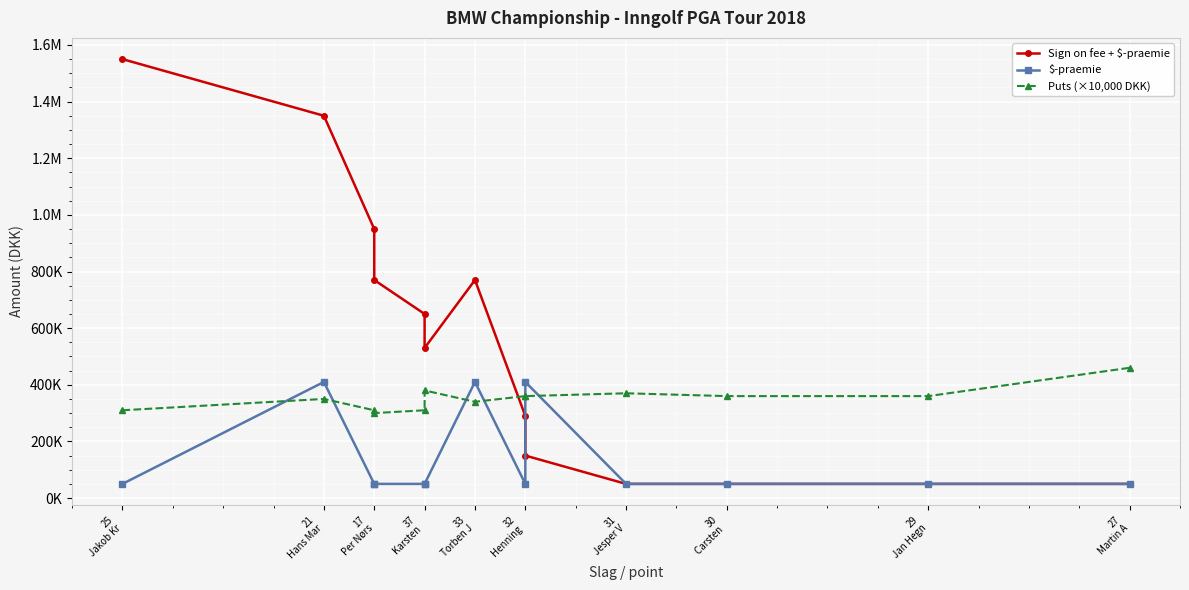

Which category has the lowest value across all series?

37
Karsten 